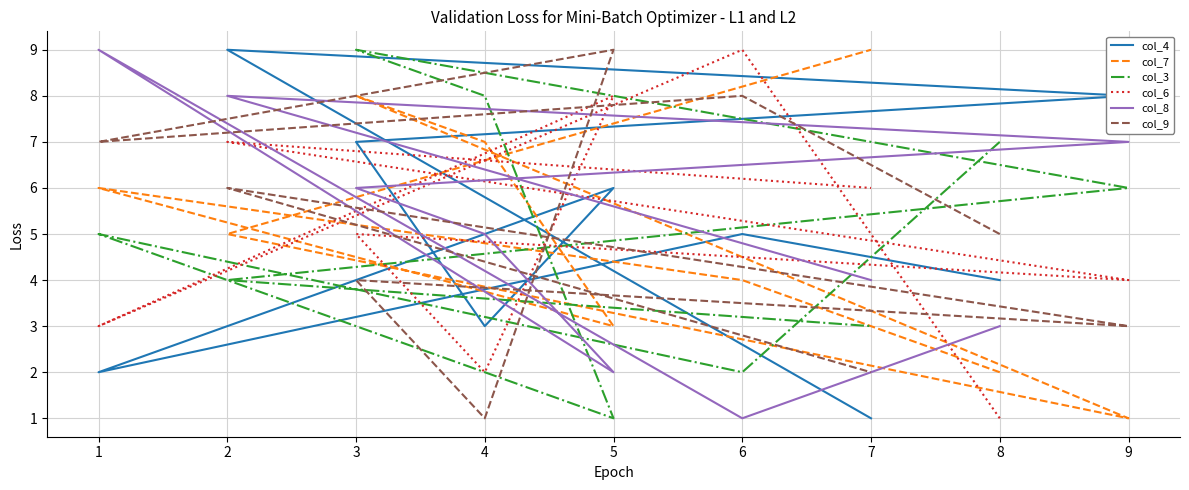

Which category has the highest value across all series?

2